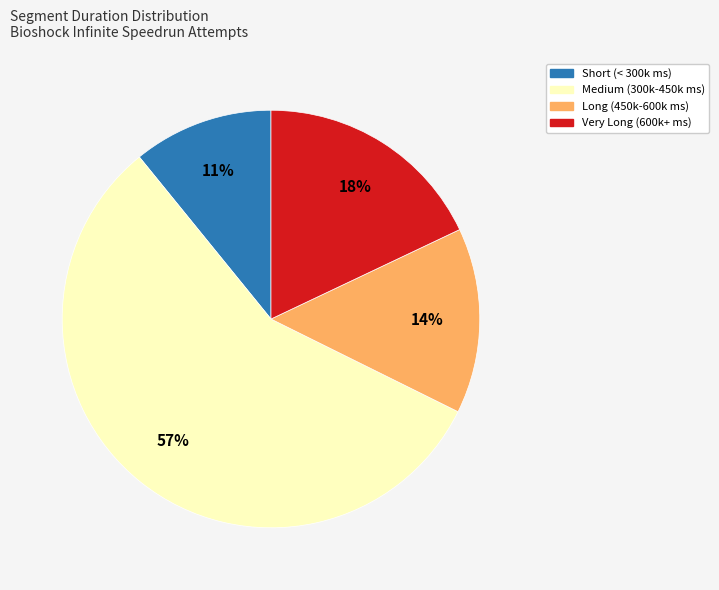

Is there any slice that represents more than half of the pie?

Yes